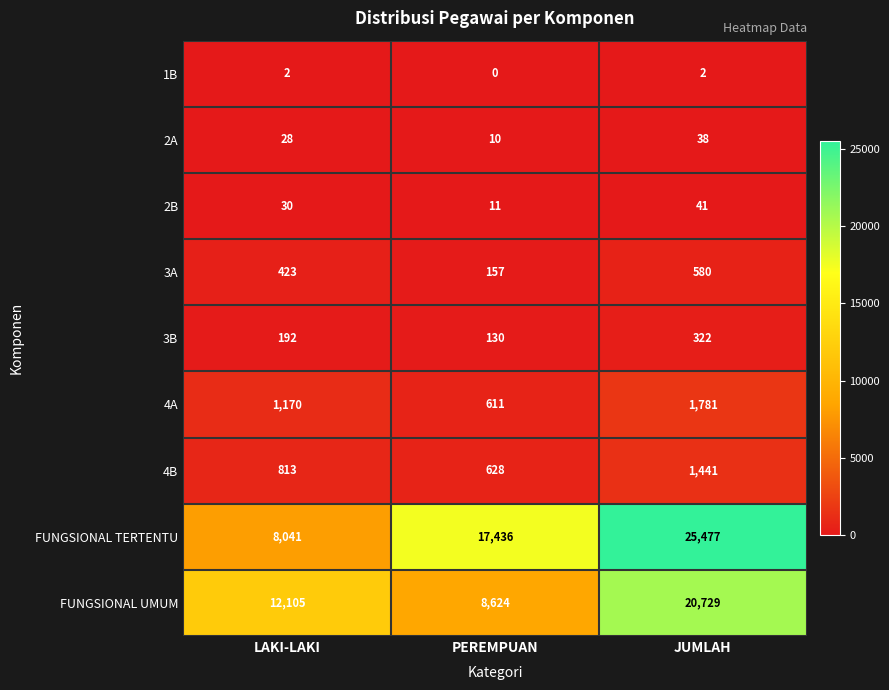

Which series changed the most between LAKI-LAKI and JUMLAH?

FUNGSIONAL TERTENTU